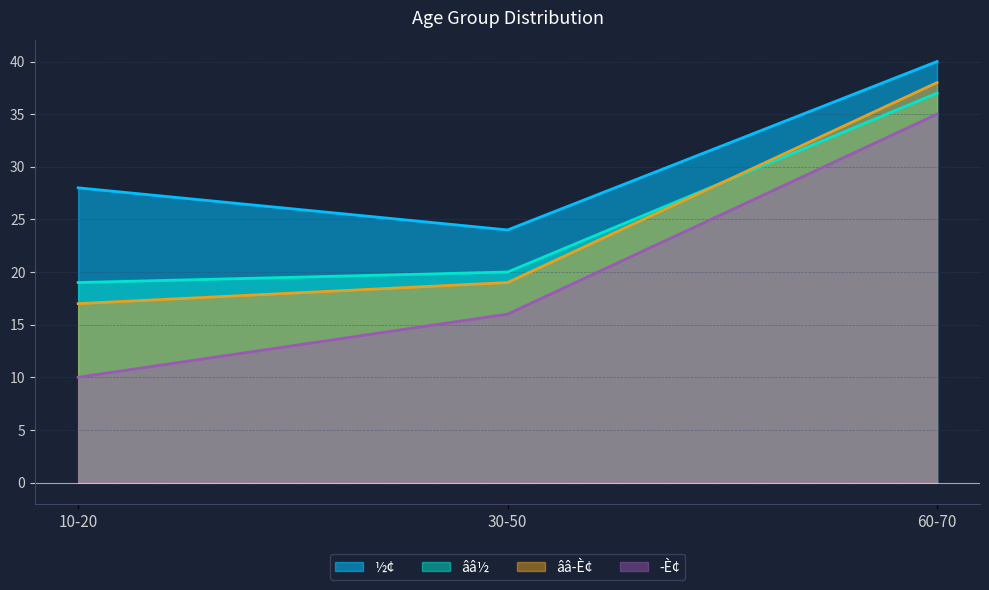

What is the highest value of the ­È¢ series?

35